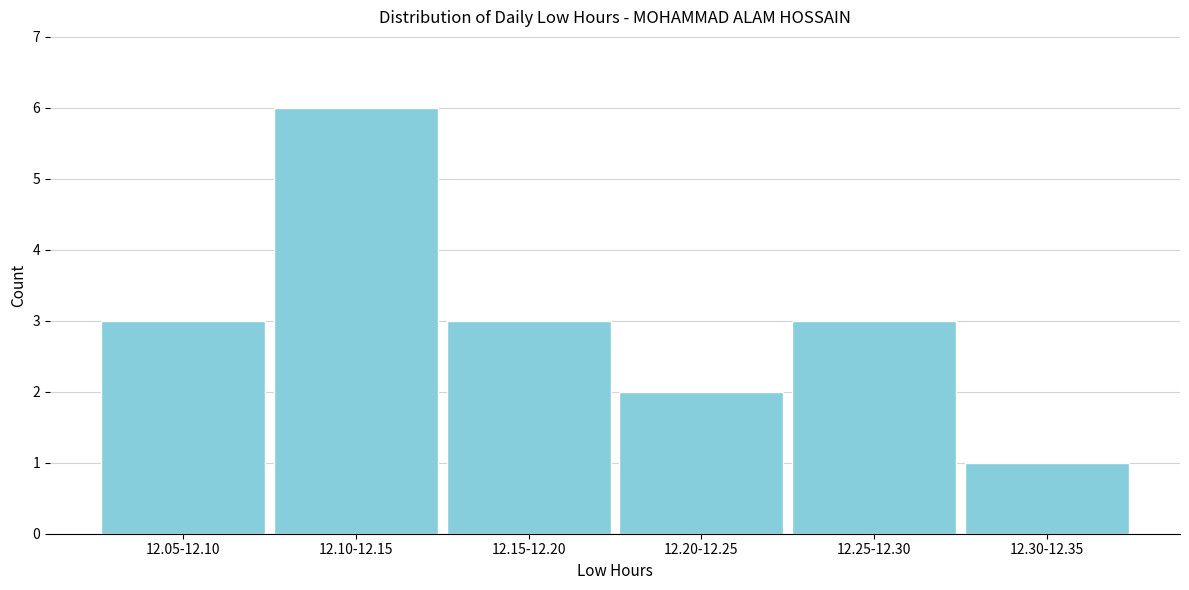

Reading right to left, what are all the values shown in this chart?

12.30-12.35=1	12.25-12.30=3	12.20-12.25=2	12.15-12.20=3	12.10-12.15=6	12.05-12.10=3